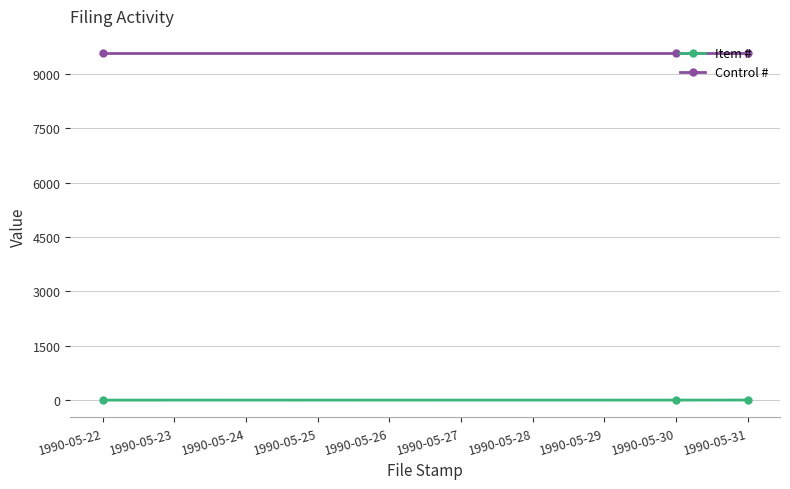

What is the maximum value for Control #?

9565